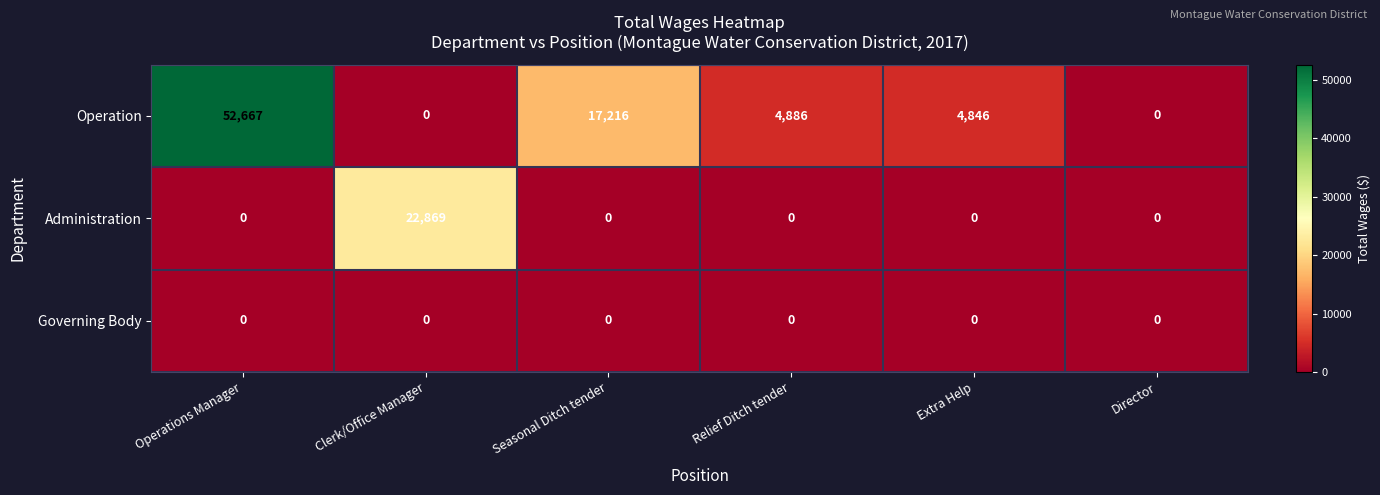

What is the difference between the highest and lowest values at Clerk/Office Manager?

22869